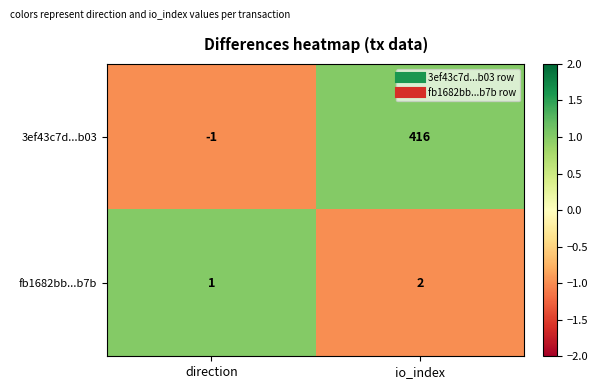

What is the minimum value shown in the chart?

-1